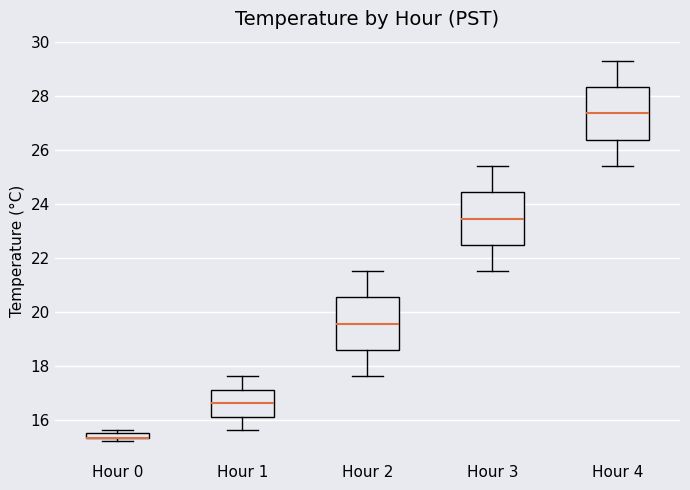

Where does the median line of the box for Hour 3 sit on the y-axis? The values are not printed on the chart, so give them approximately, as read against the axis.

23.4